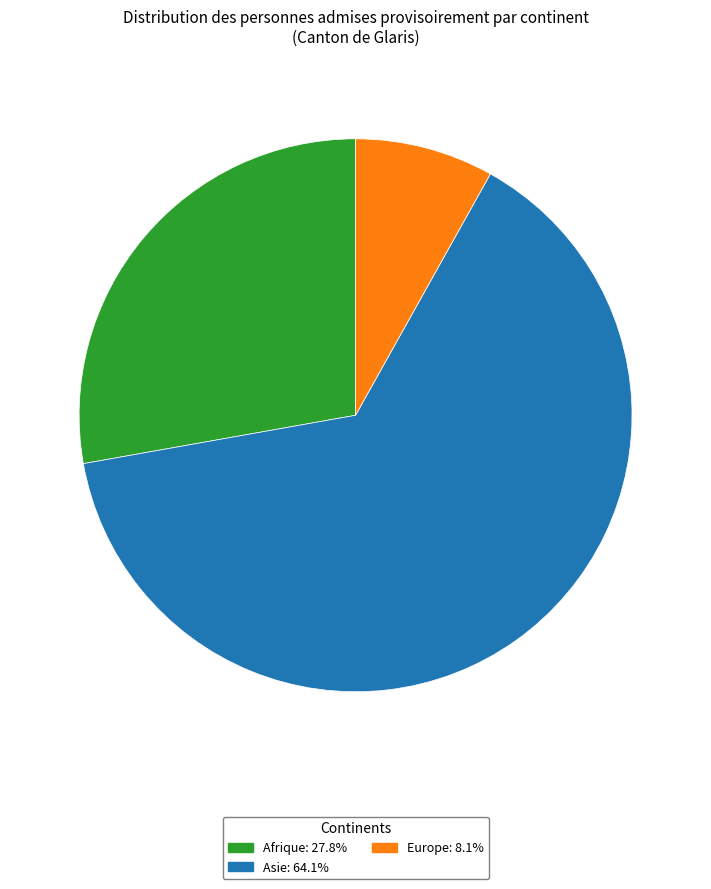

Does any single category account for the majority?

Yes